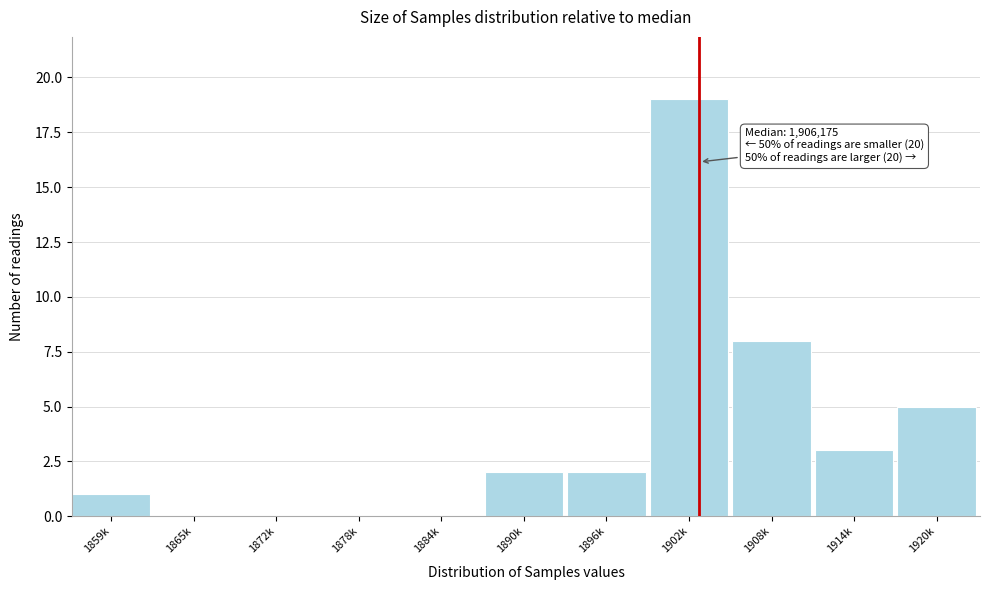

Reading right to left, extract all data points from this chart.

1920k=5	1914k=3	1908k=8	1902k=19	1896k=2	1890k=2	1884k=0	1878k=0	1872k=0	1865k=0	1859k=1